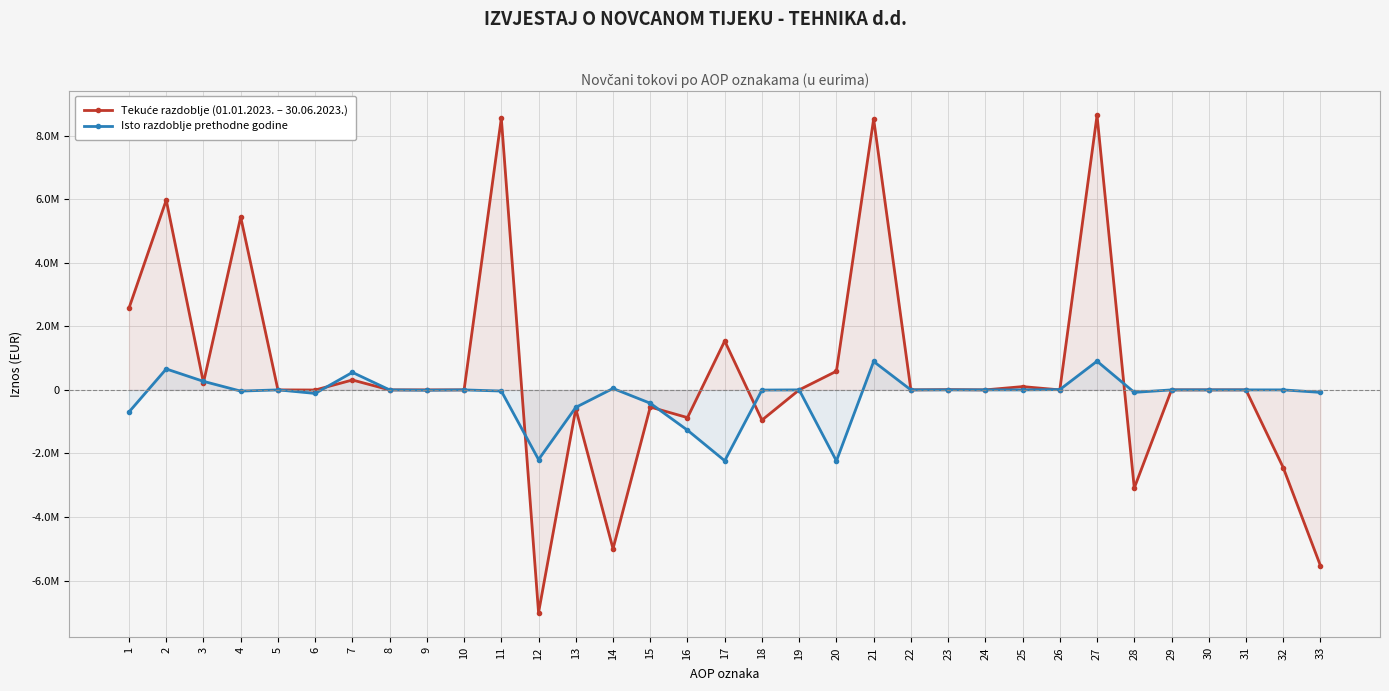

What is the total value across all series at 21?

9417920